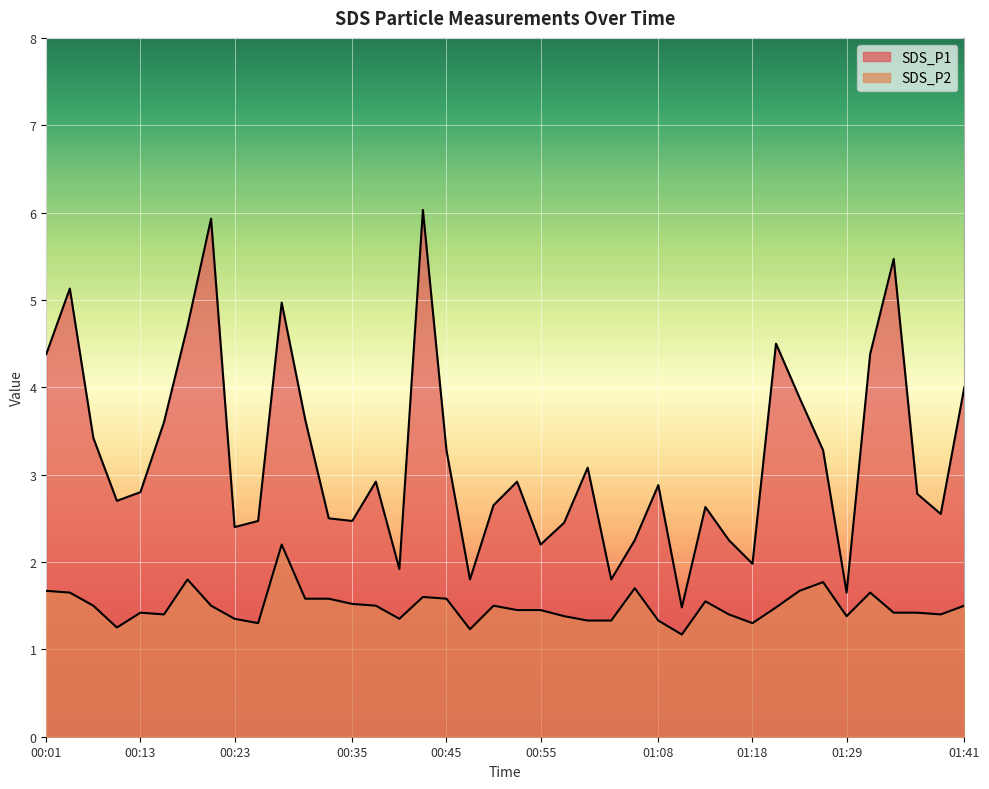

Is the value of SDS_P1 at 00:28 greater than the value of SDS_P2 at 00:38?

Yes